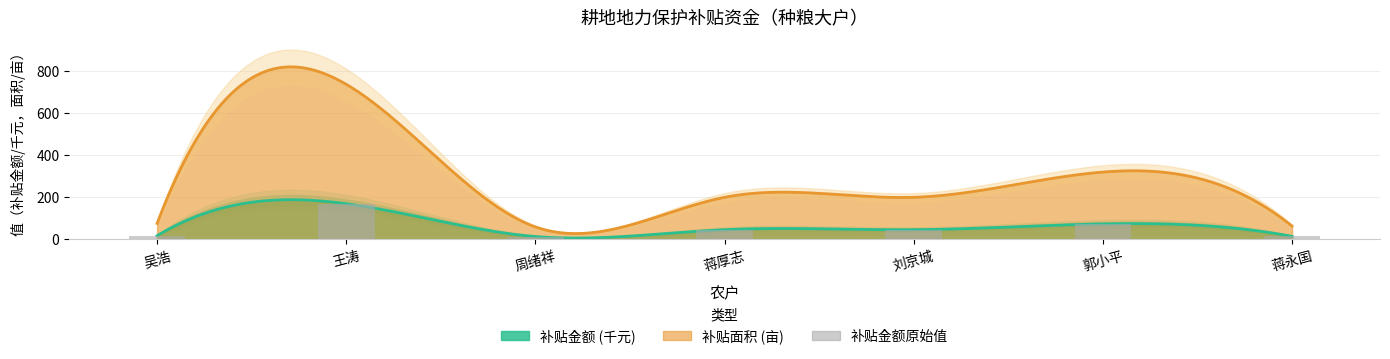

At which label does the data first exceed 46?

王涛